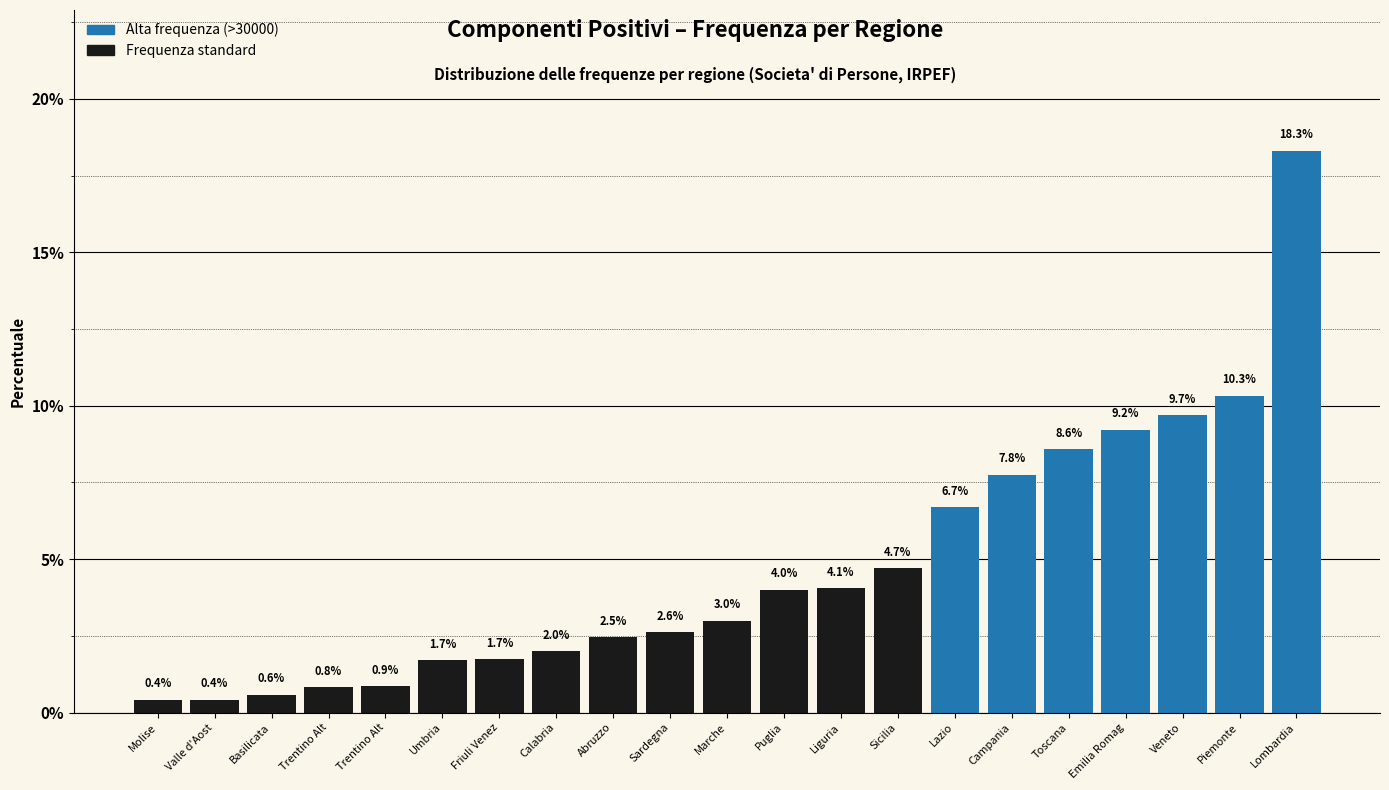

Are the bars horizontal?

No